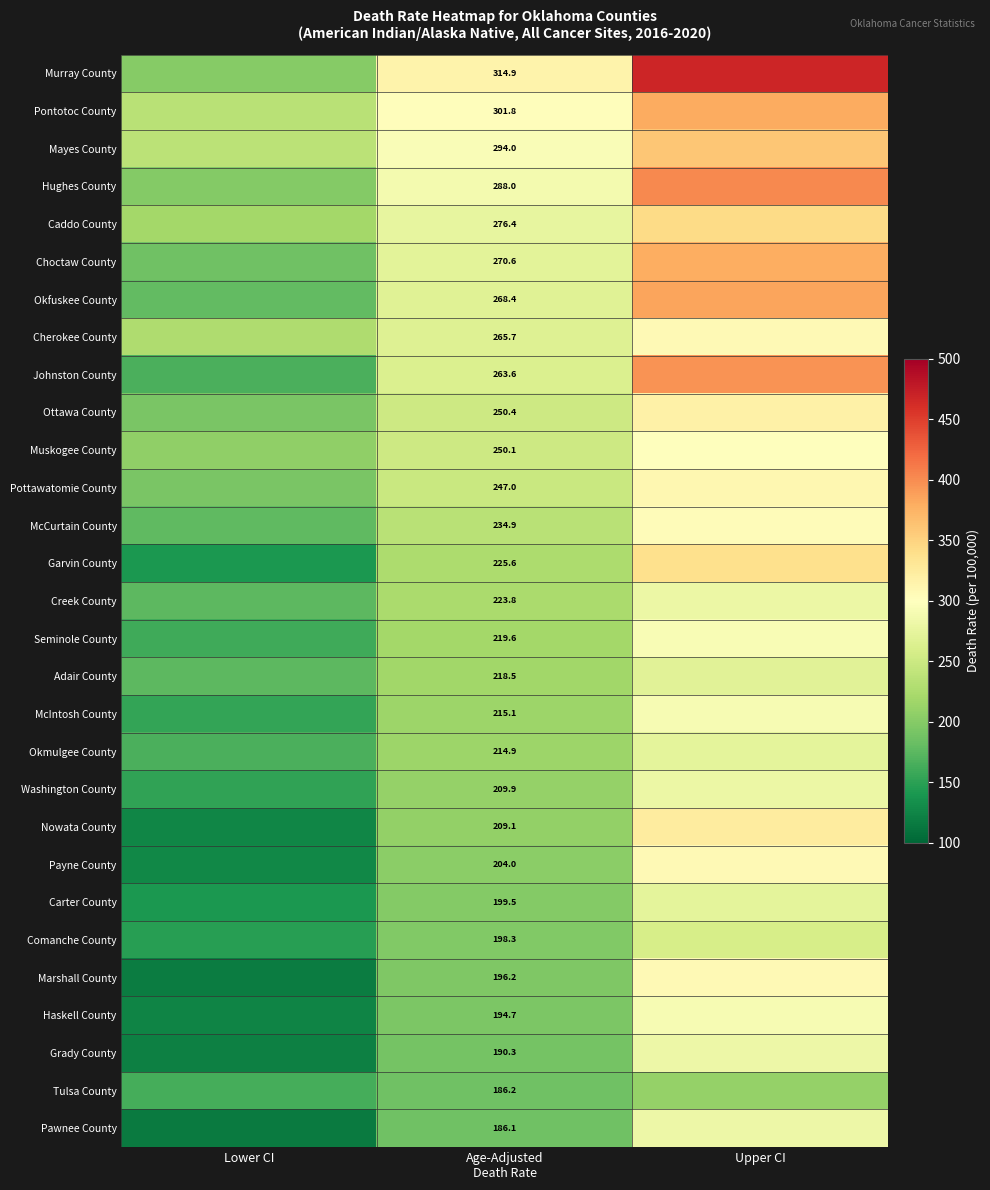

The Carter County series shows 141.2 at Lower CI. True or false?

True